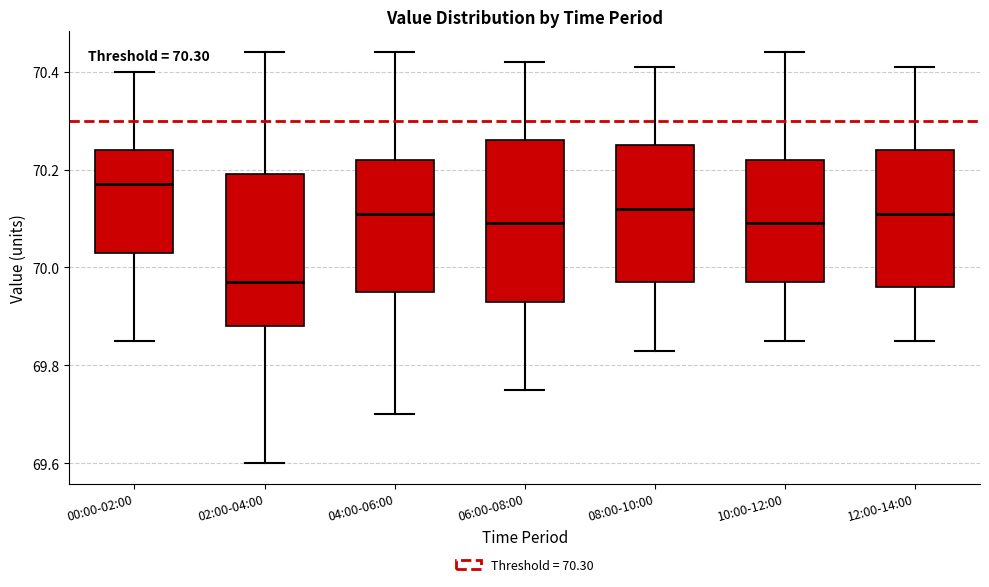

Which box's median line is the highest?

00:00-02:00